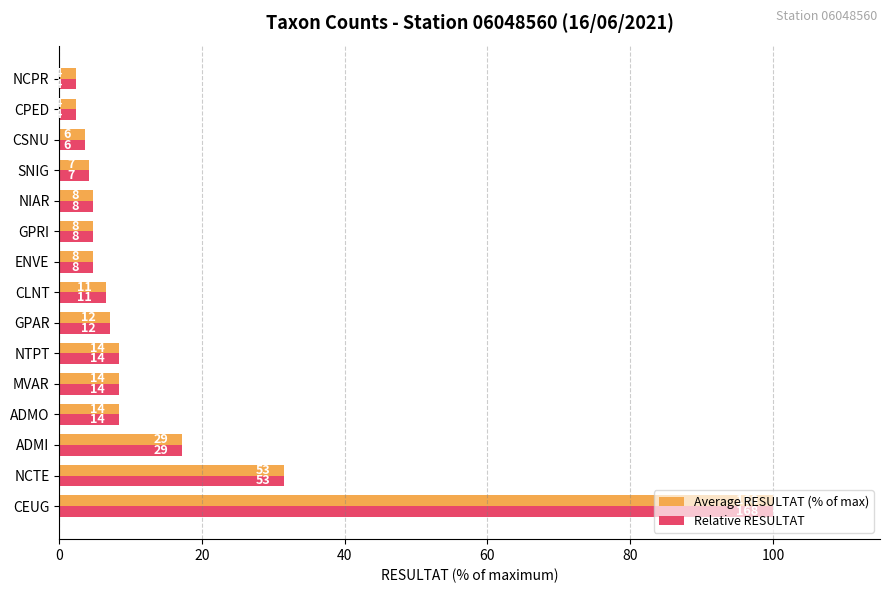

What is the label of the 7th bar from the right?

ENVE